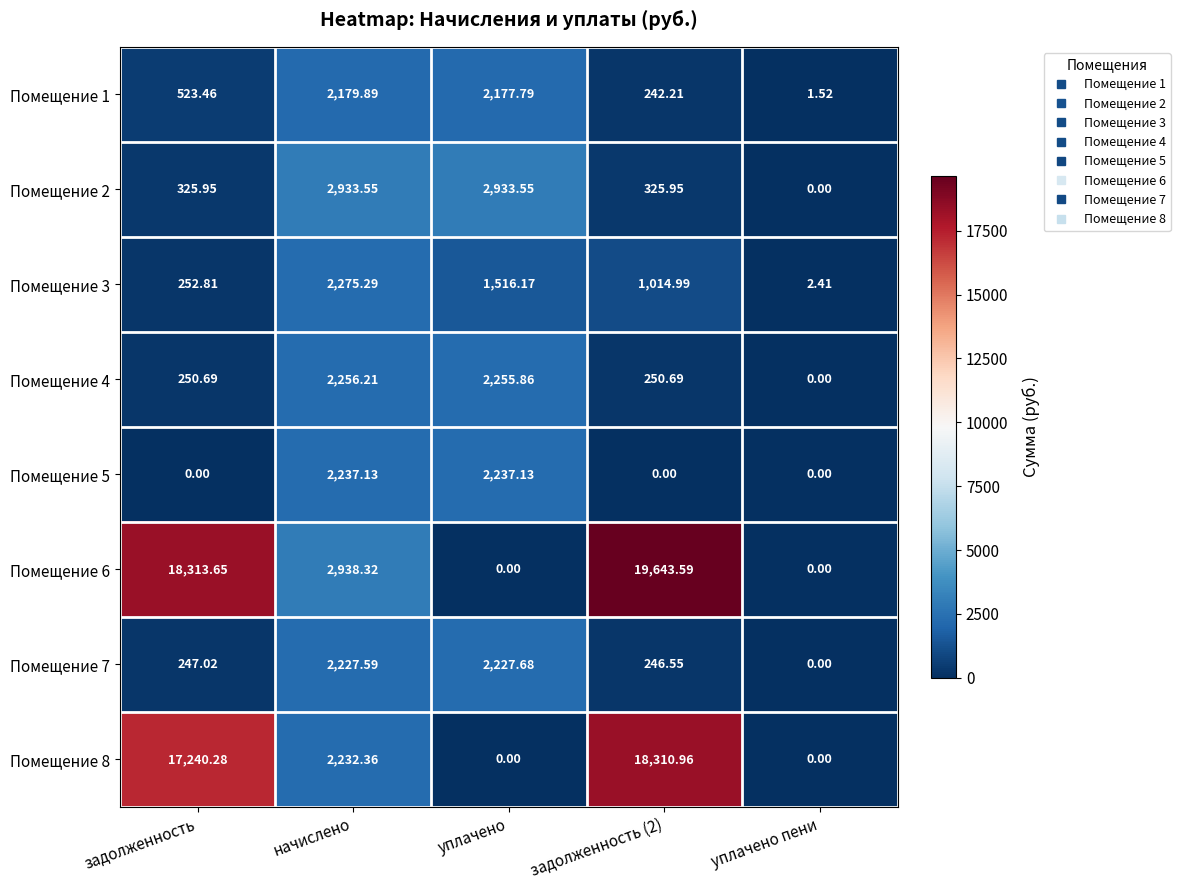

What is the total value across all series at задолженность (2)?

40034.9